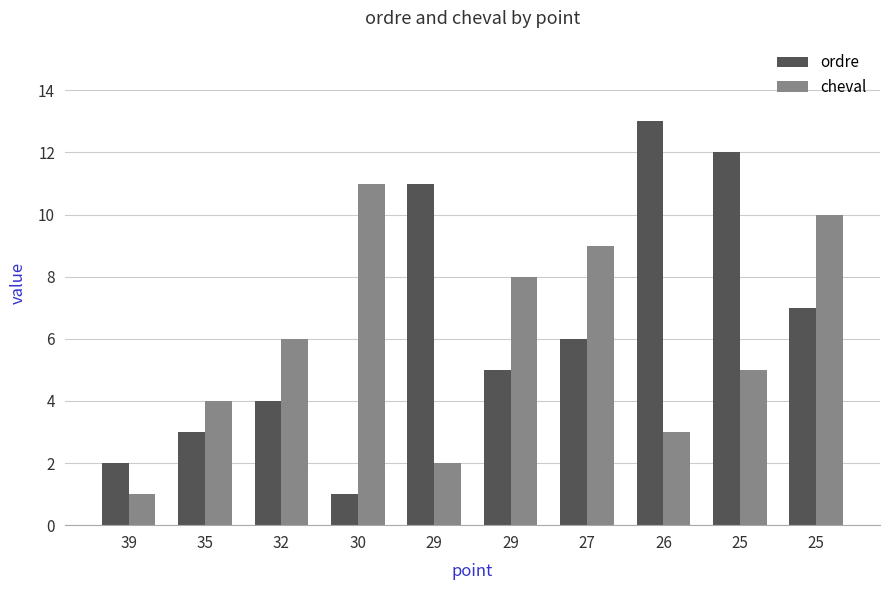

List the series in order of their overall mean, highest first.

ordre, cheval